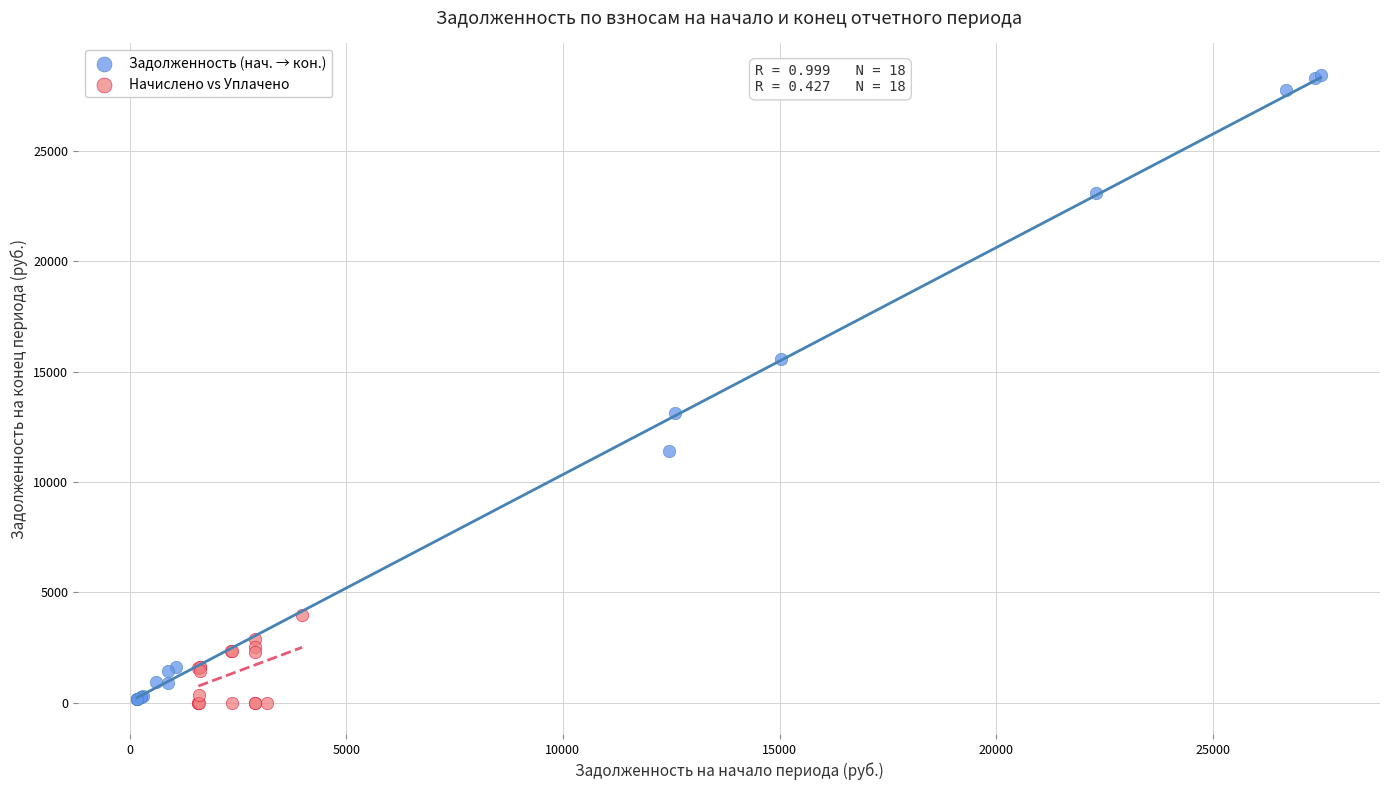

Which series reaches the maximum Y coordinate?

Задолженность (нач. → кон.)